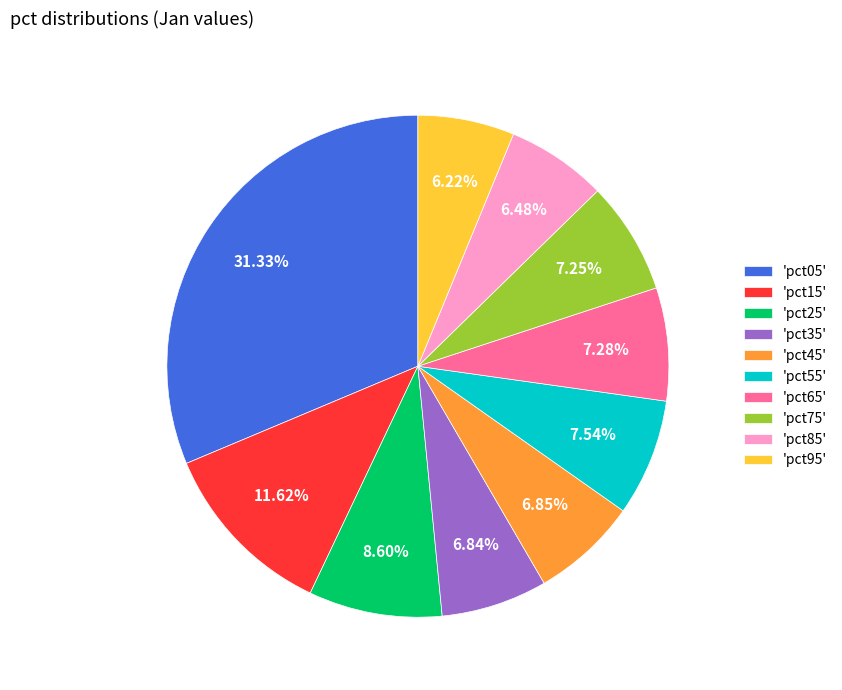

Does any single category account for the majority?

No